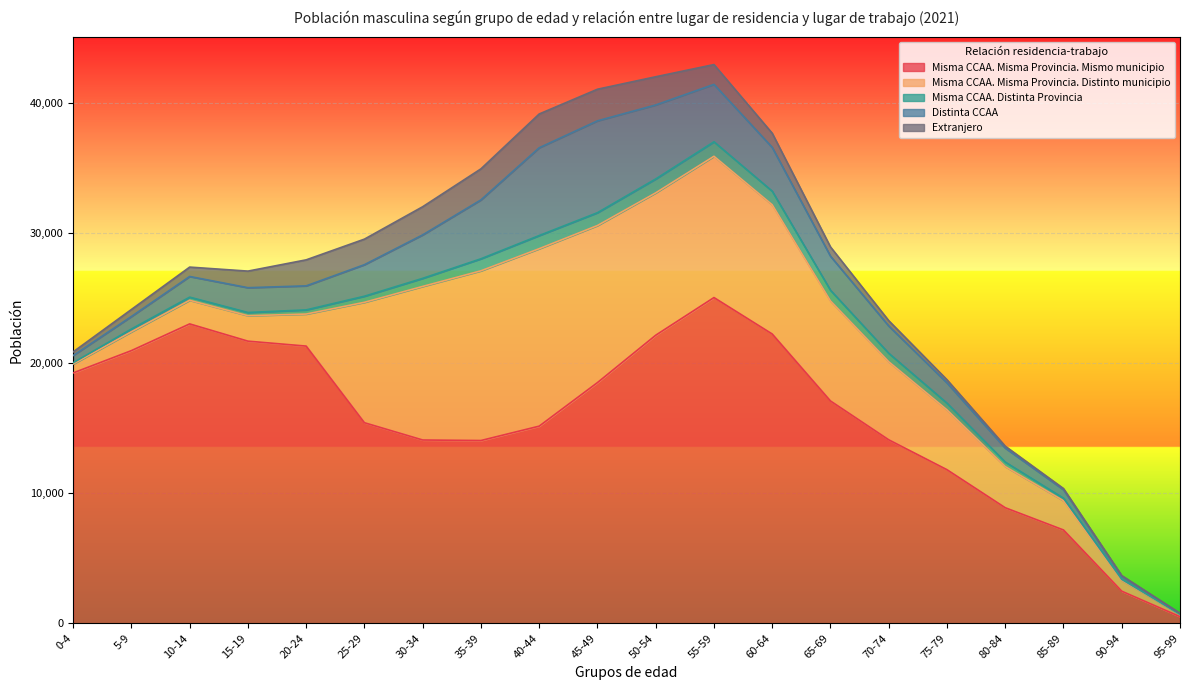

True or false: Misma CCAA. Distinta Provincia and Misma CCAA. Misma Provincia. Mismo municipio cross at least once.

False